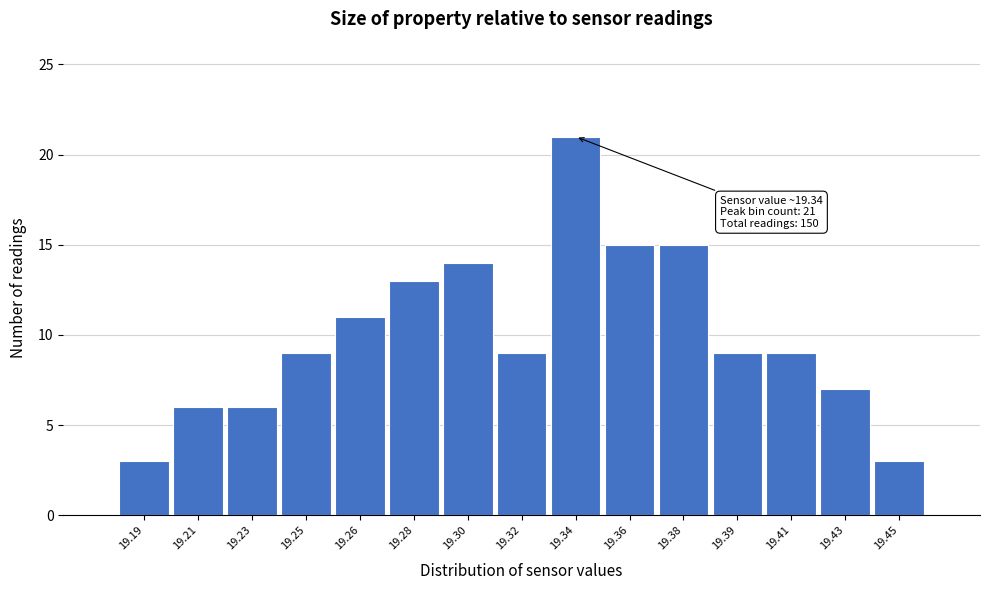

Reading left to right, what are all the values shown in this chart?

3	6	6	9	11	13	14	9	21	15	15	9	9	7	3